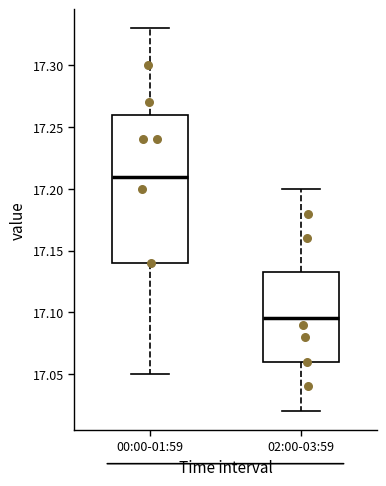

Which box has the lowest median line?

02:00-03:59